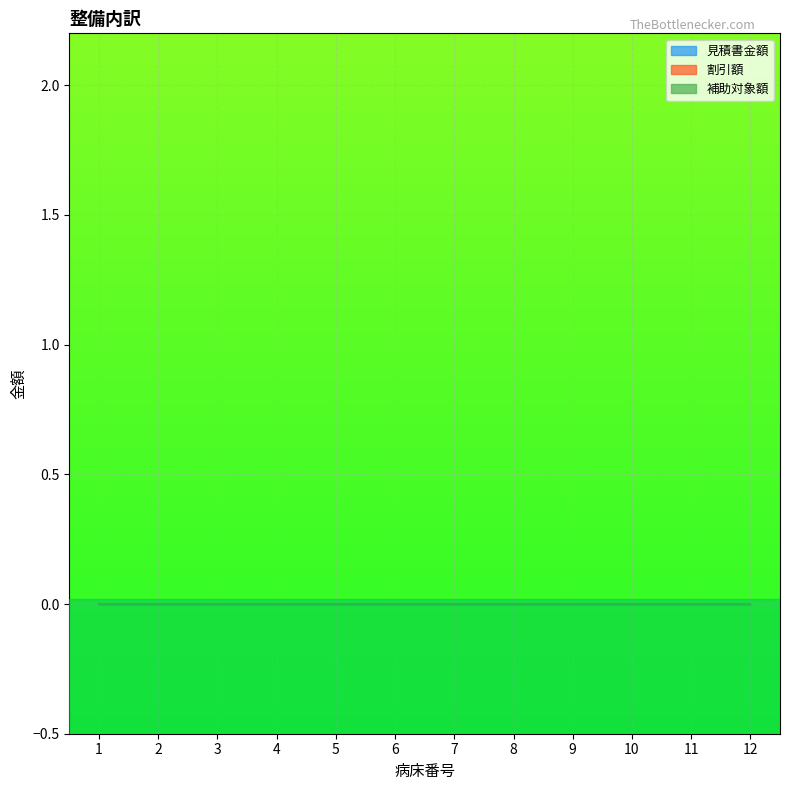

Reading left to right, transcribe all the data shown in this chart.

見積書金額: 0	0	0	0	0	0	0	0	0	0	0	0
割引額: 0	0	0	0	0	0	0	0	0	0	0	0
補助対象額: 0	0	0	0	0	0	0	0	0	0	0	0
番号: 1	2	3	4	5	6	7	8	9	10	11	12